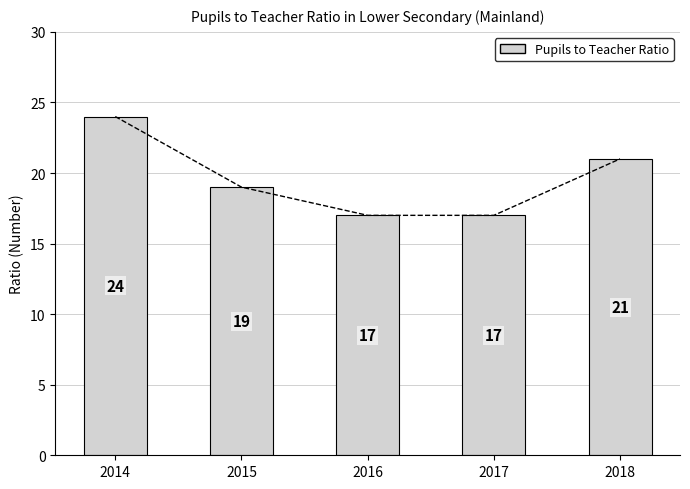

Rank the categories by value from lowest to highest.

2016, 2017, 2015, 2018, 2014